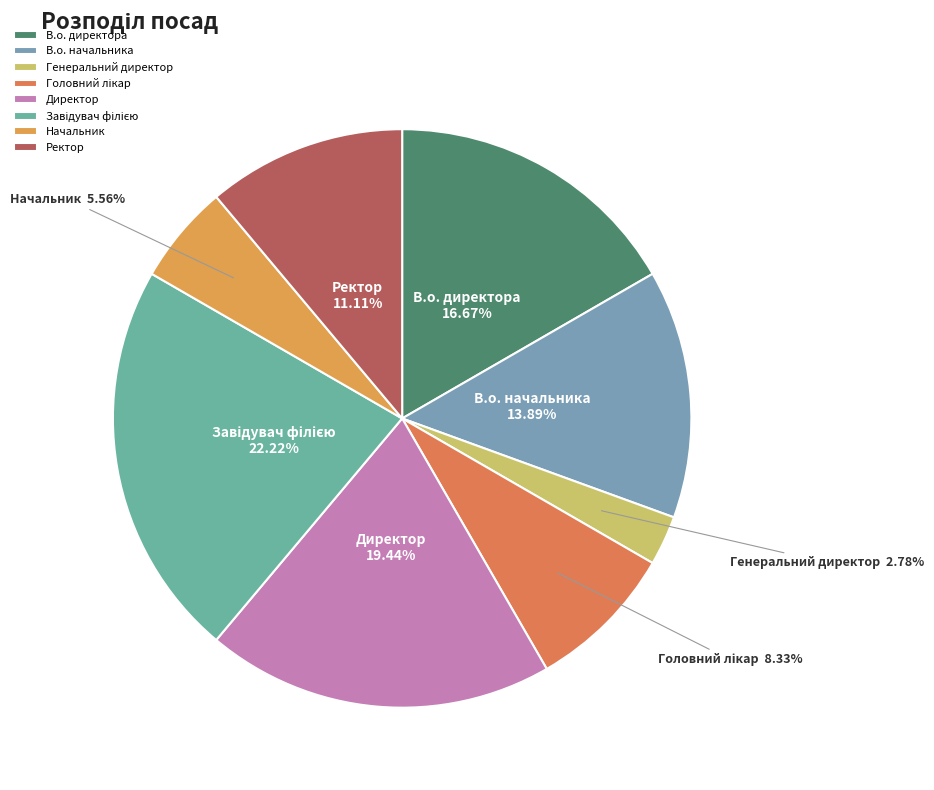

To the nearest percent, what is the difference between the largest and smallest slice percentages?

19%